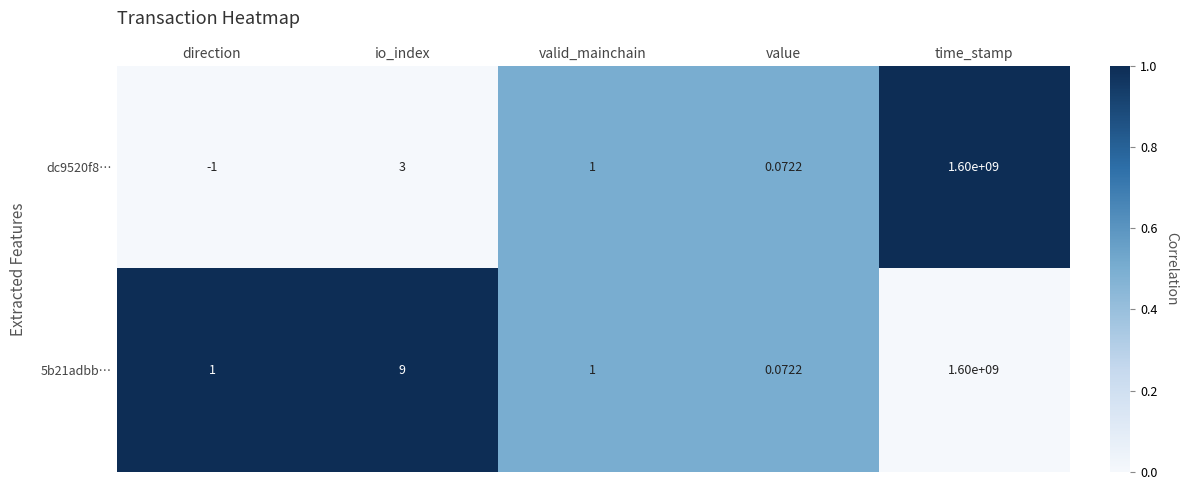

Rank the categories by dc9520f8… value from highest to lowest.

time_stamp, io_index, valid_mainchain, value, direction